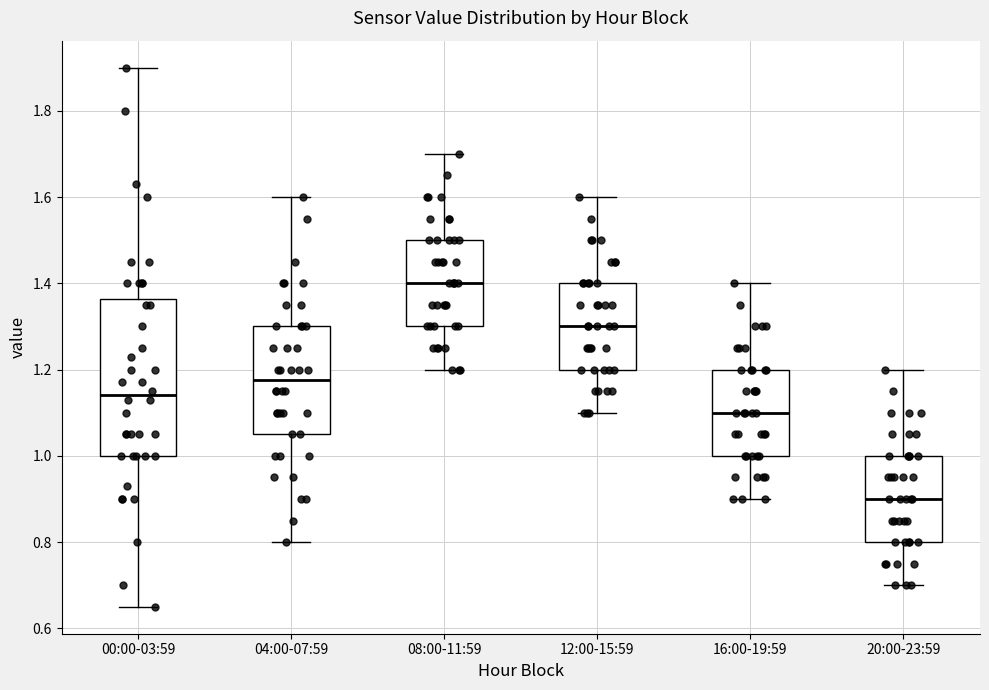

Which box is the tallest, from its lower edge to its upper edge?

00:00-03:59